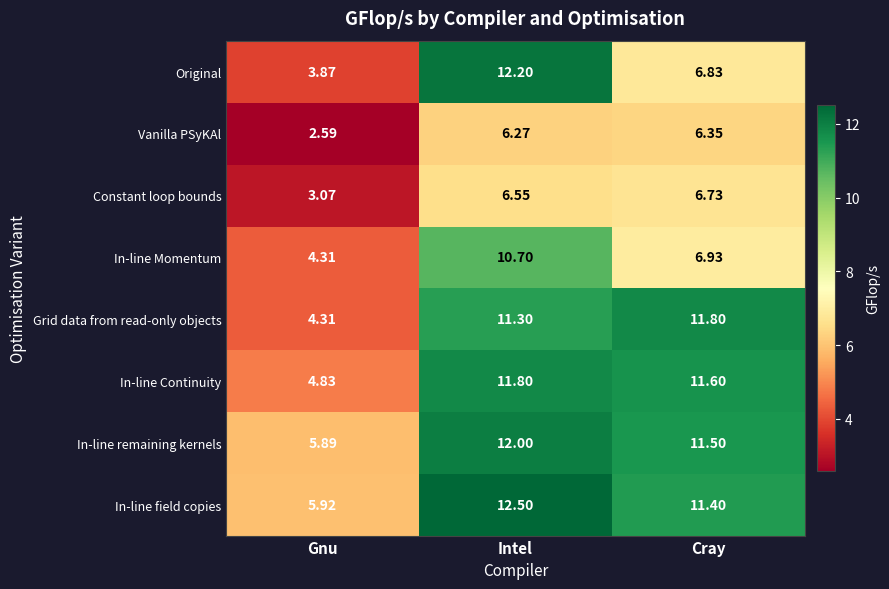

Rank the categories by Original value from lowest to highest.

Gnu, Cray, Intel